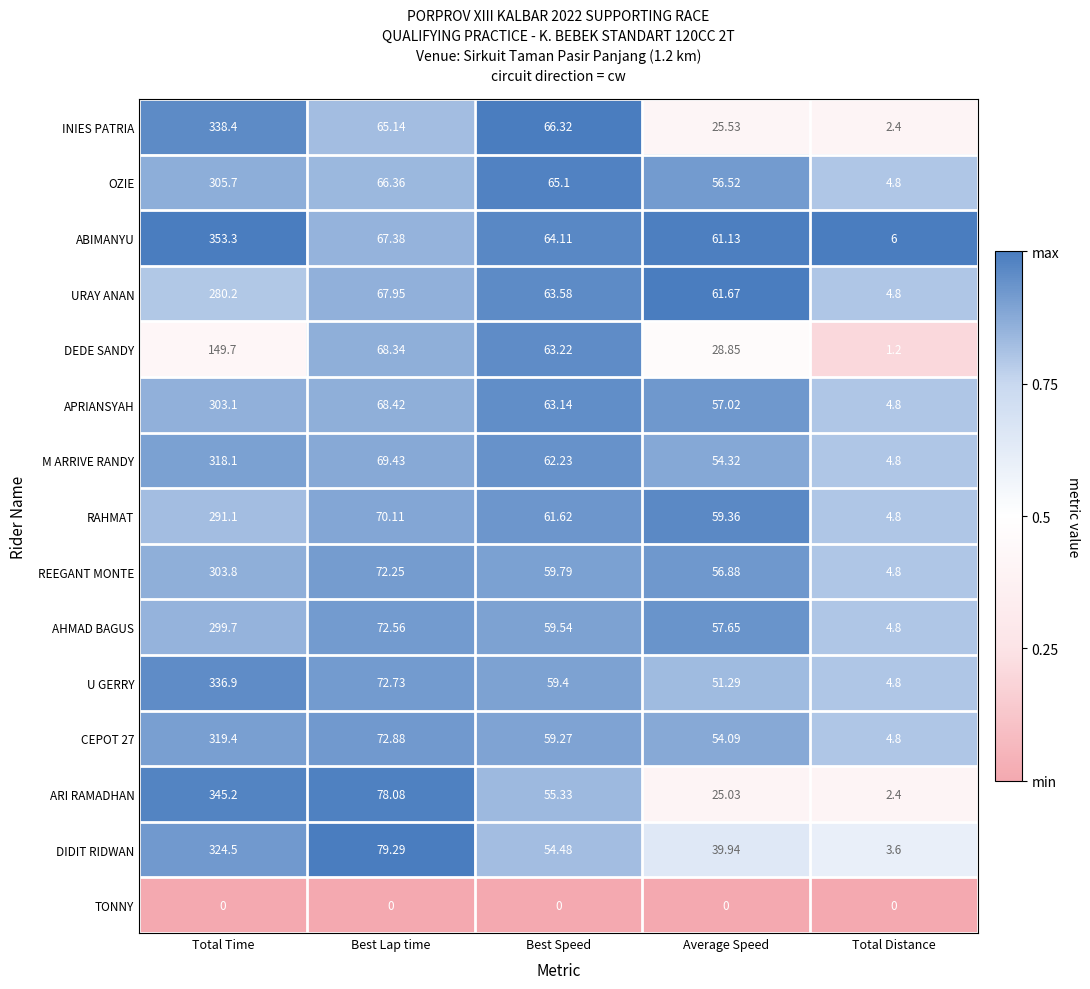

Which series has the largest total across all categories?

ABIMANYU